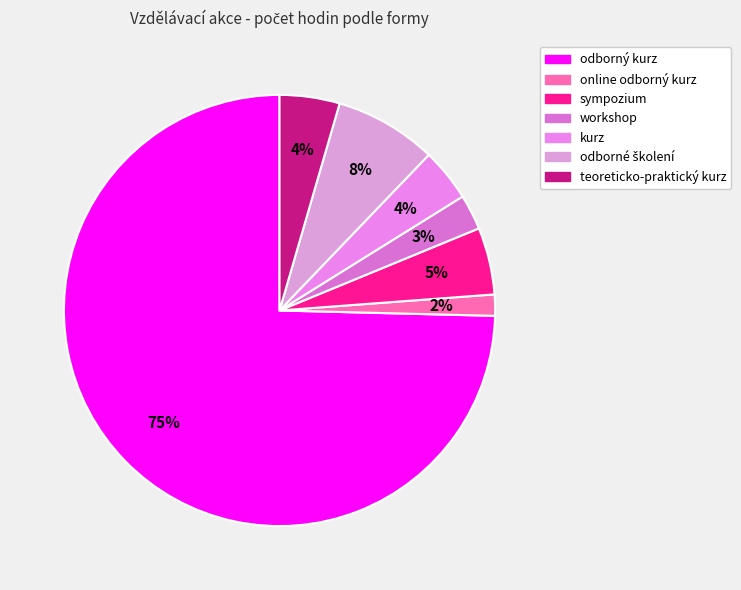

To the nearest percent, what is the difference between the odborné školení and workshop slice percentages?

5%